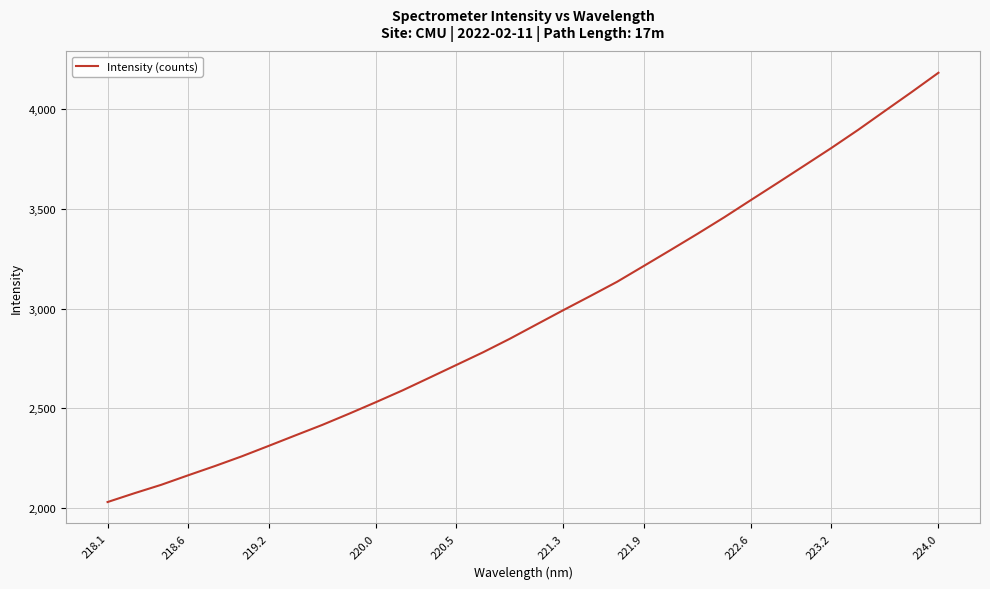

What is the sum of all values?

94872.7